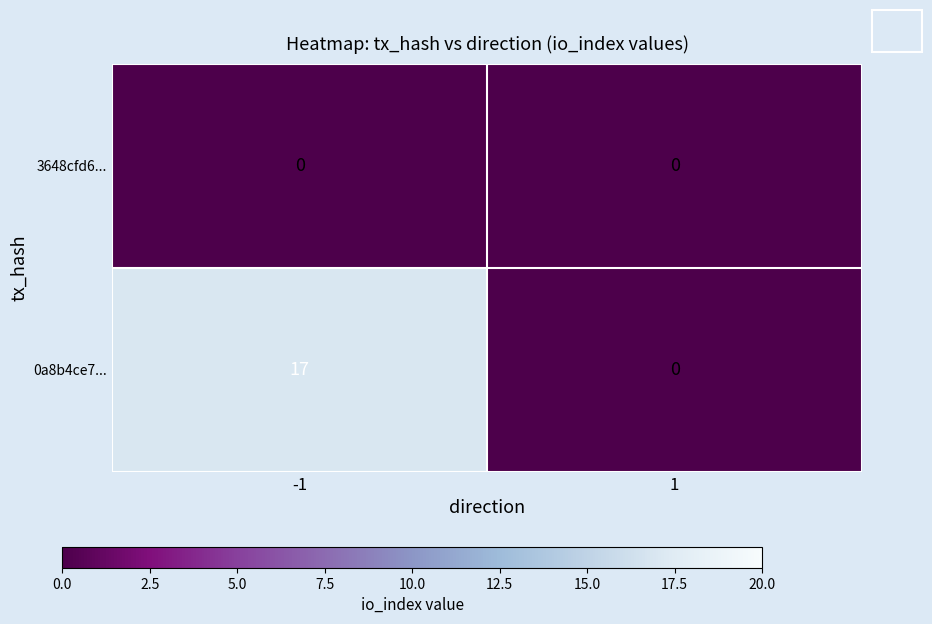

What is the sum of all 0a8b4ce7... values?

17